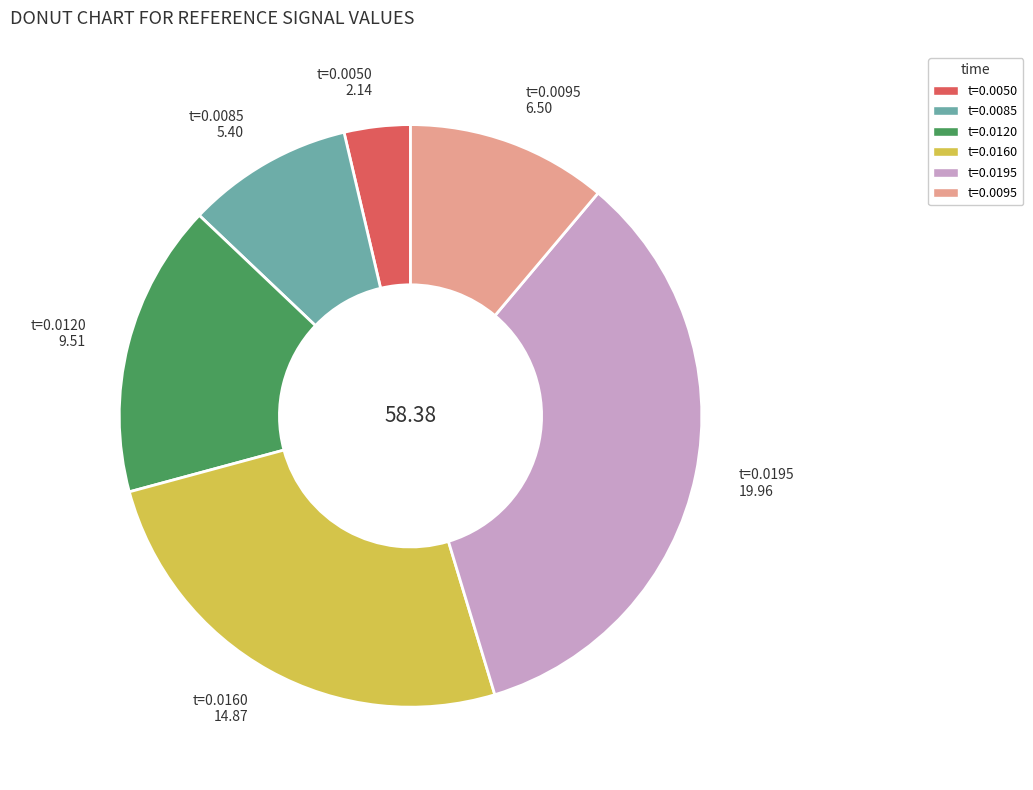

Is the sum of t=0.0160 14.87 and t=0.0195 19.96 greater than half?

Yes